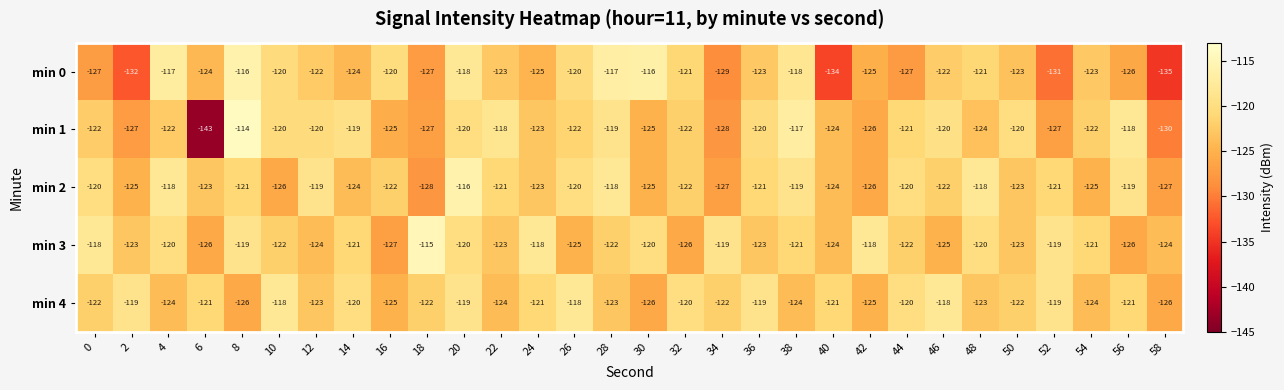

How many categories are shown in the chart?

30